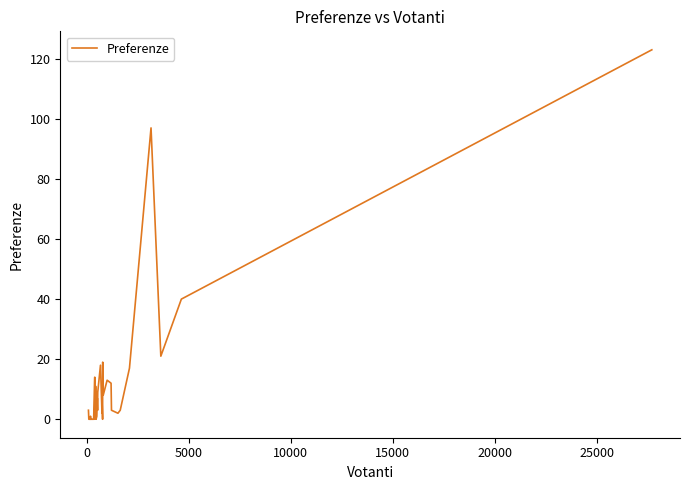

How many values are above zero?

27